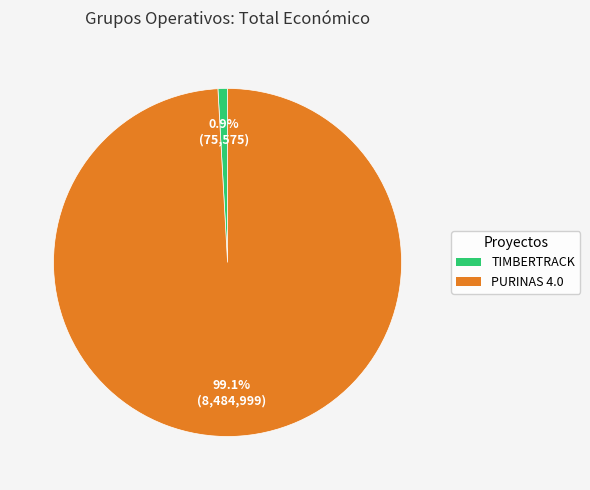

Between PURINAS 4.0 and TIMBERTRACK, which is larger?

PURINAS 4.0